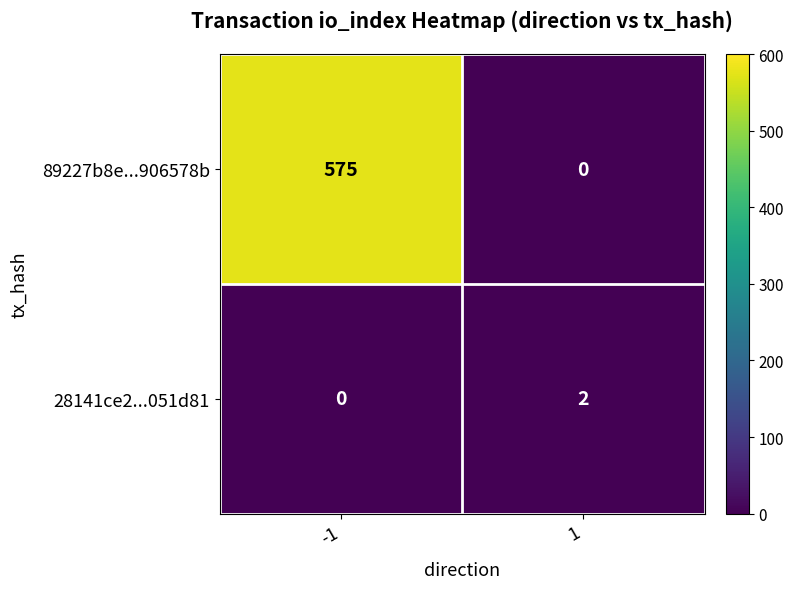

Which series changed the most between -1 and 1?

89227b8e...906578b